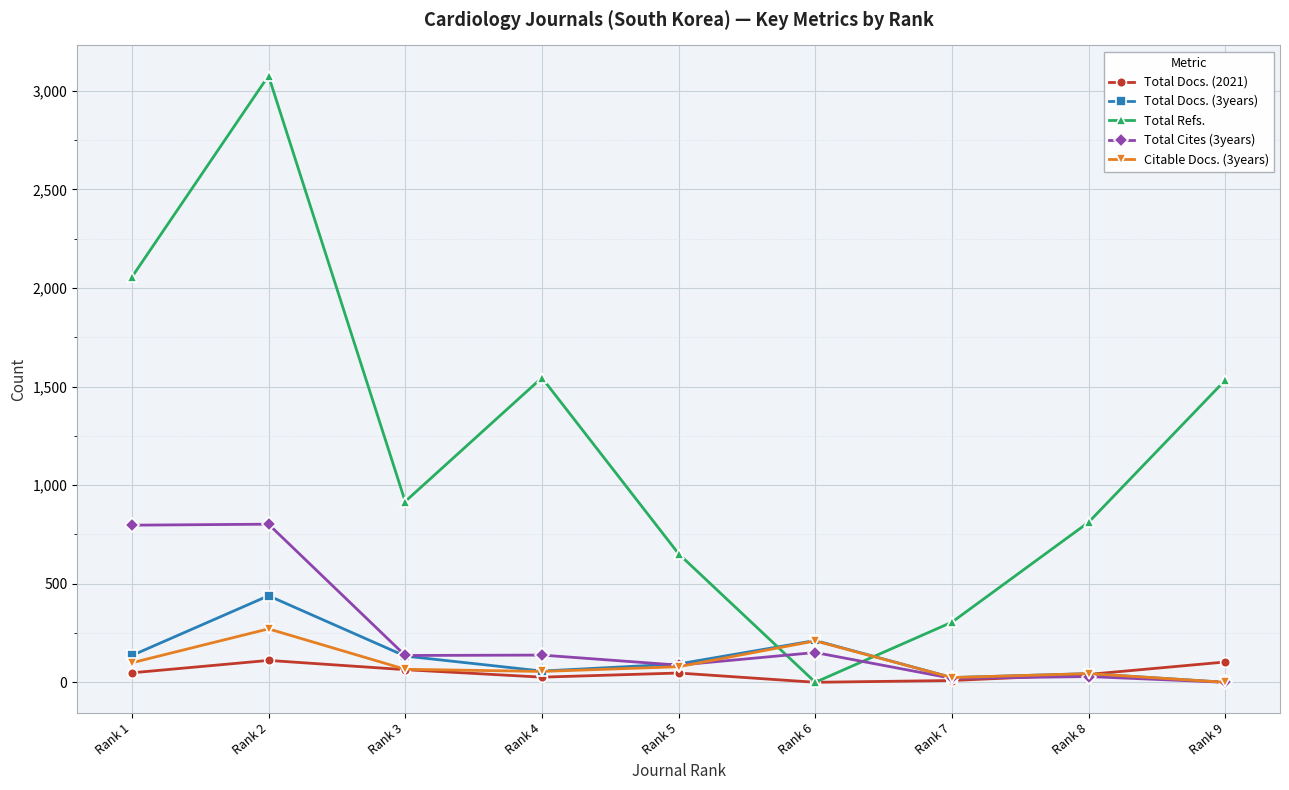

Where do Total Refs. and Citable Docs. (3years) first cross each other?

Rank 5 and Rank 6